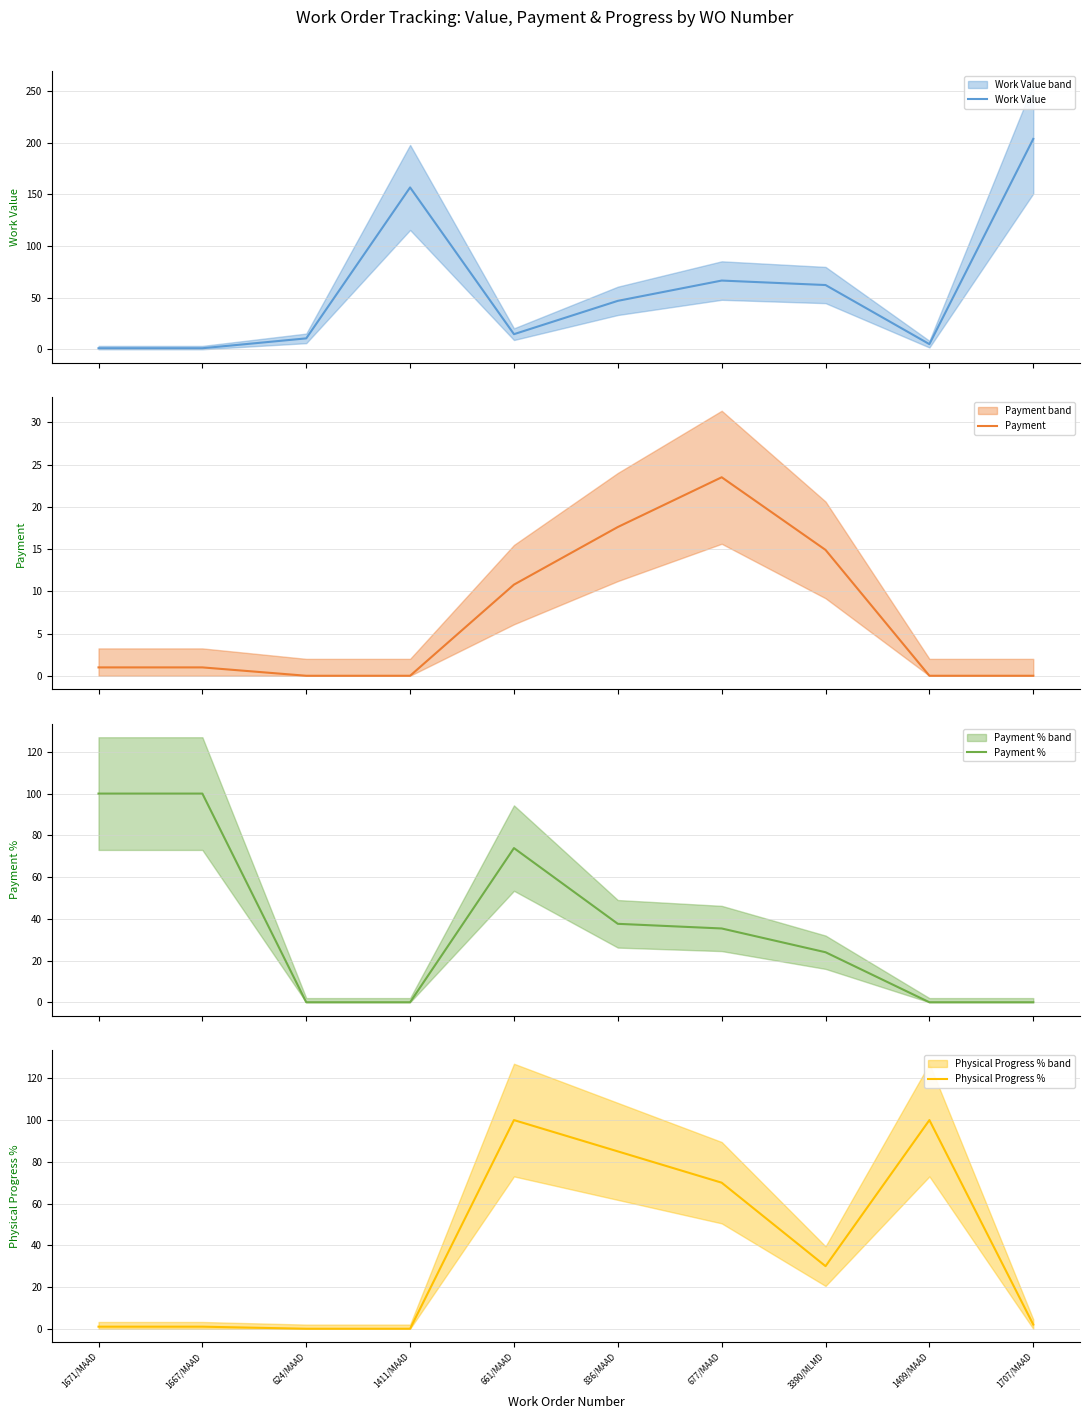

How many data points in Payment are above 0?

6